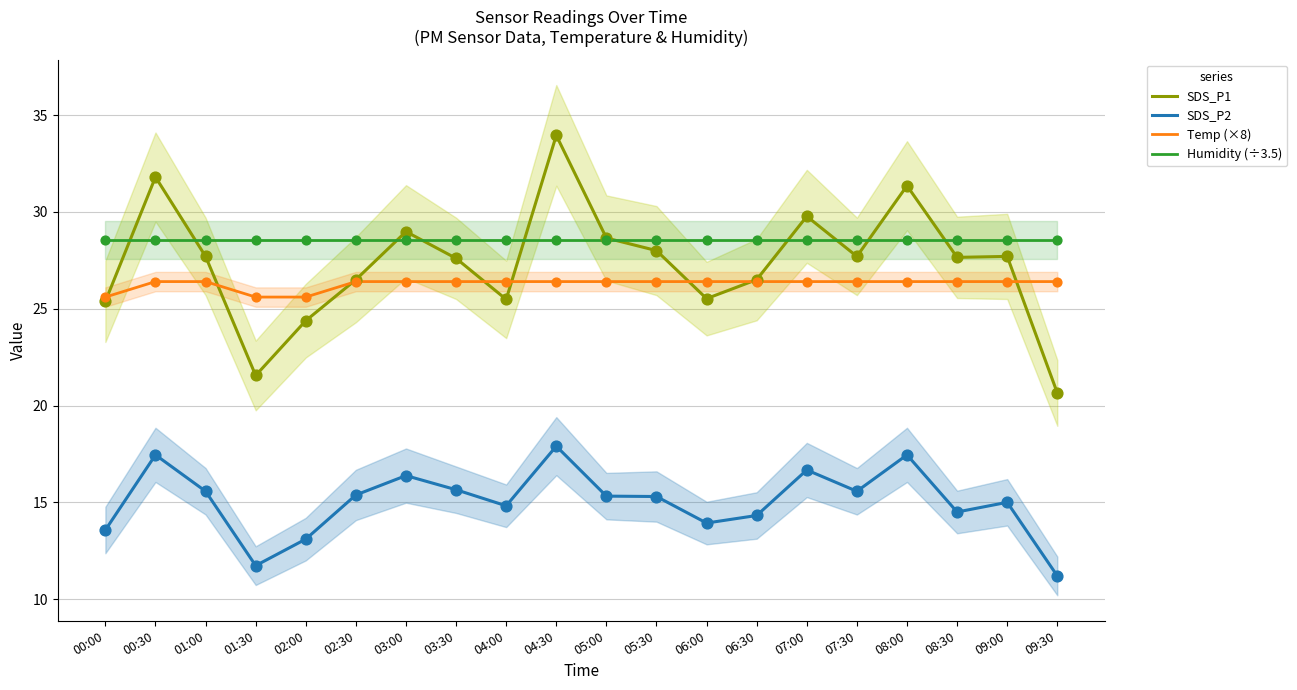

At which category is the sum across all series the highest?

04:30